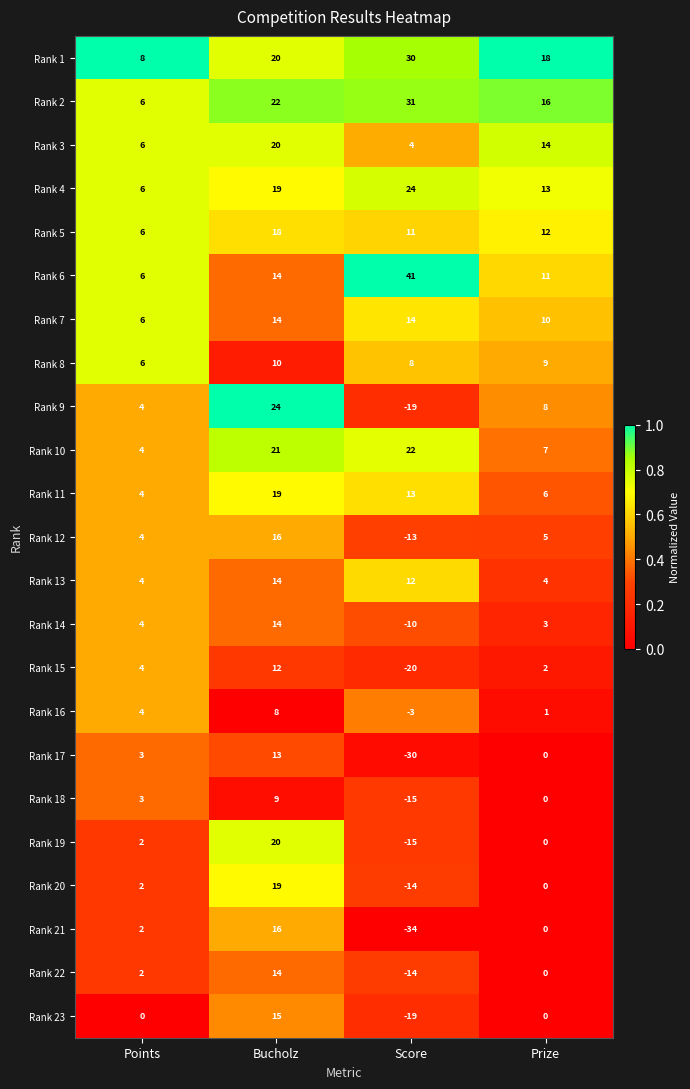

The Rank 5 series shows 6 at Points. True or false?

True